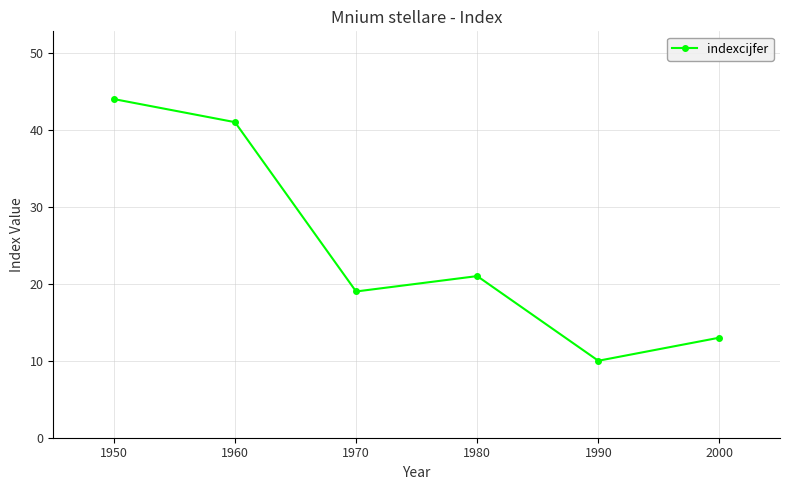

Rank the categories by value from highest to lowest.

1950, 1960, 1980, 1970, 2000, 1990